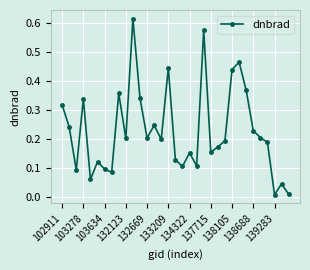

What is the sum of all values?

7.5